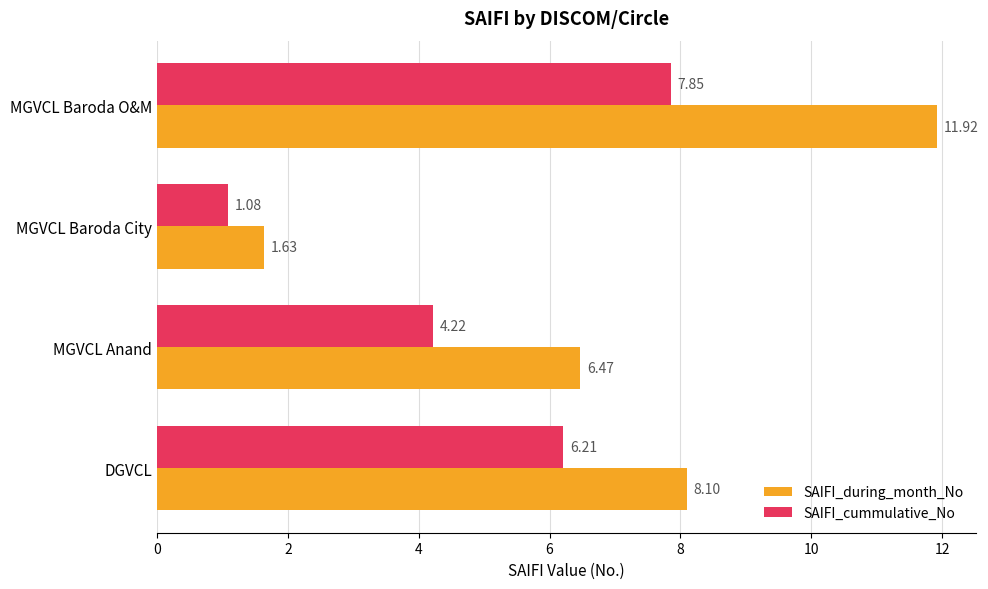

Rank the categories by SAIFI_during_month_No value from highest to lowest.

MGVCL Baroda O&M, DGVCL, MGVCL Anand, MGVCL Baroda City